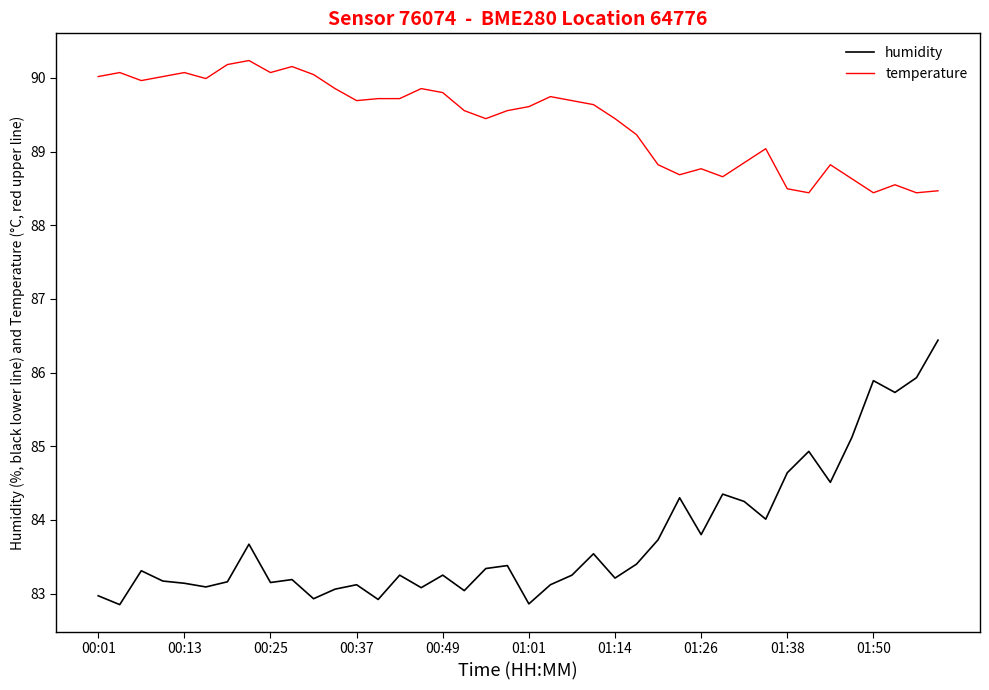

What is the highest value of the humidity series?

86.4